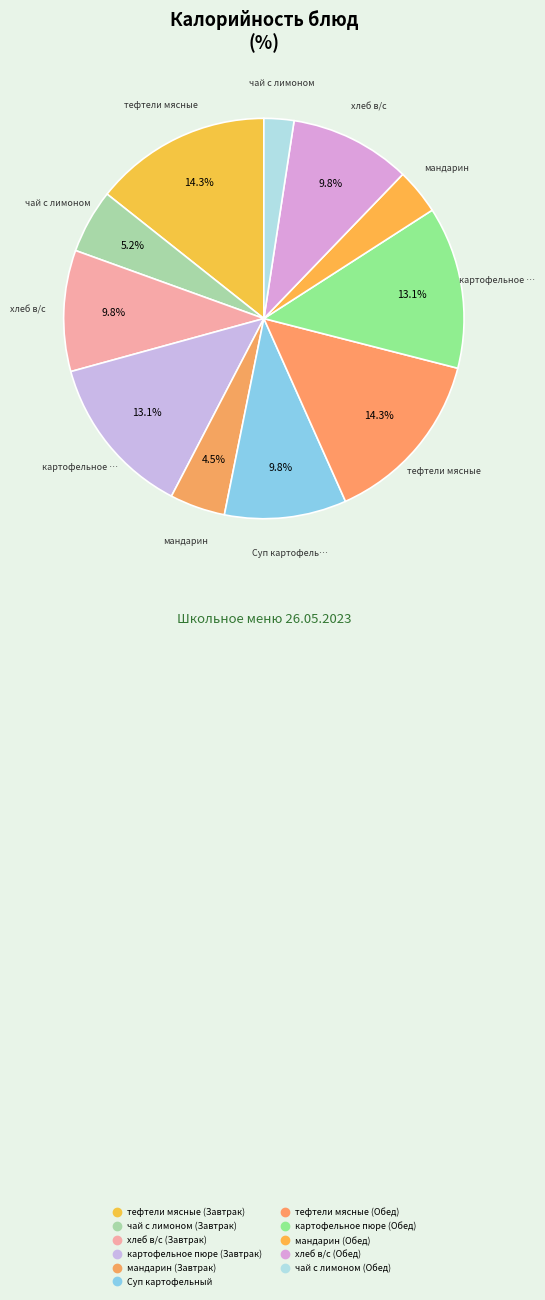

To the nearest percent, what percentage of the pie is Суп картофельный?

10%